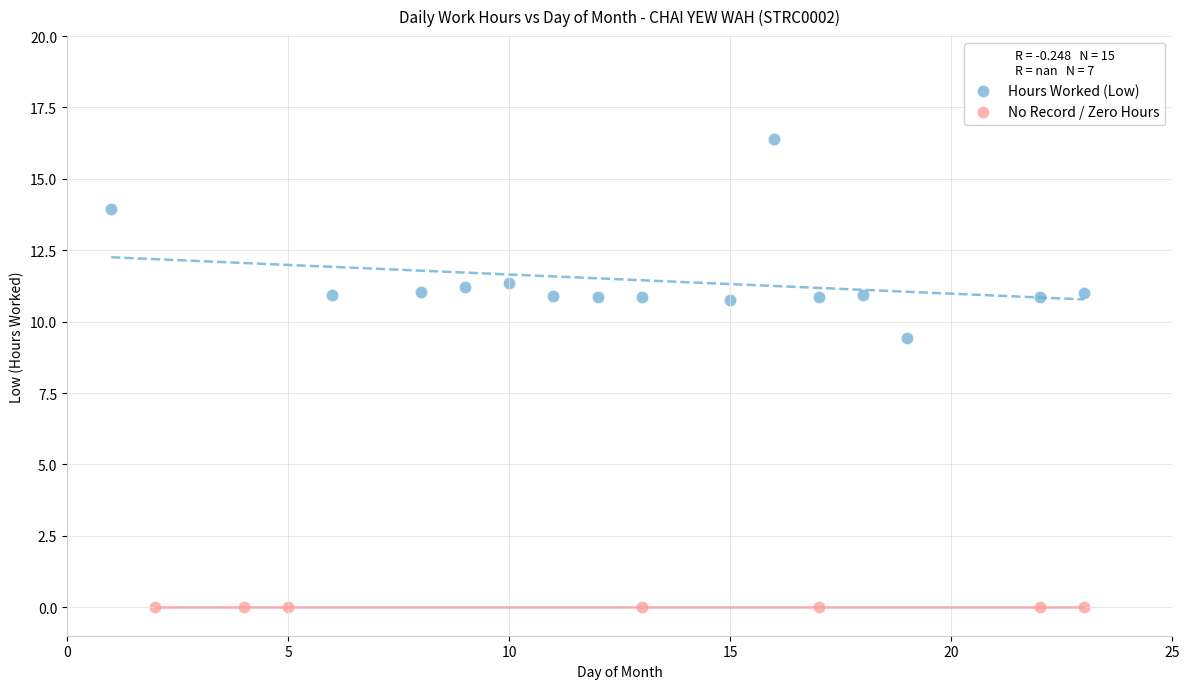

Which series reaches the maximum Y coordinate?

Hours Worked (Low)